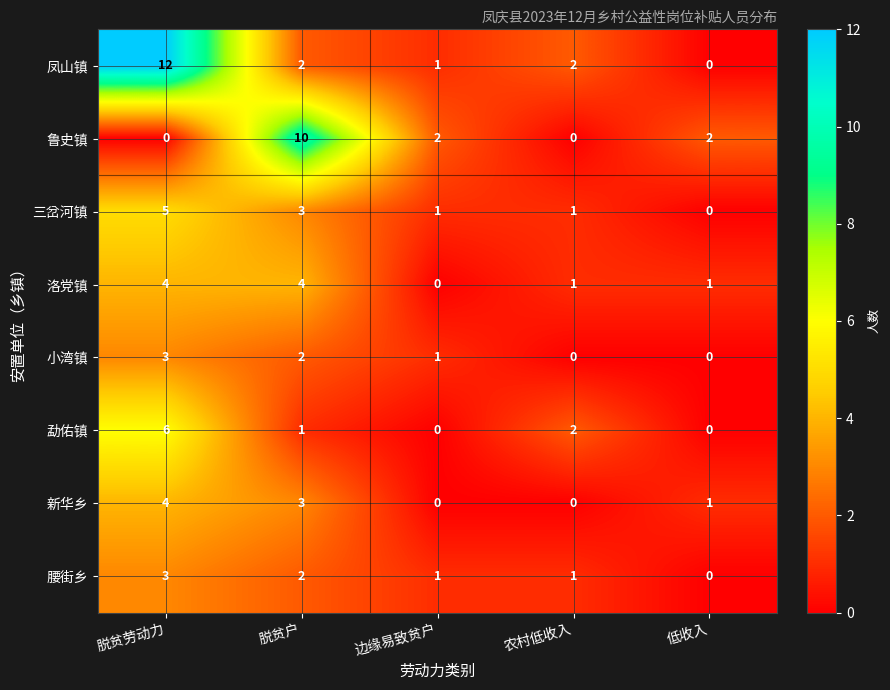

Between 脱贫户 and 农村低收入, which series saw the biggest shift?

鲁史镇